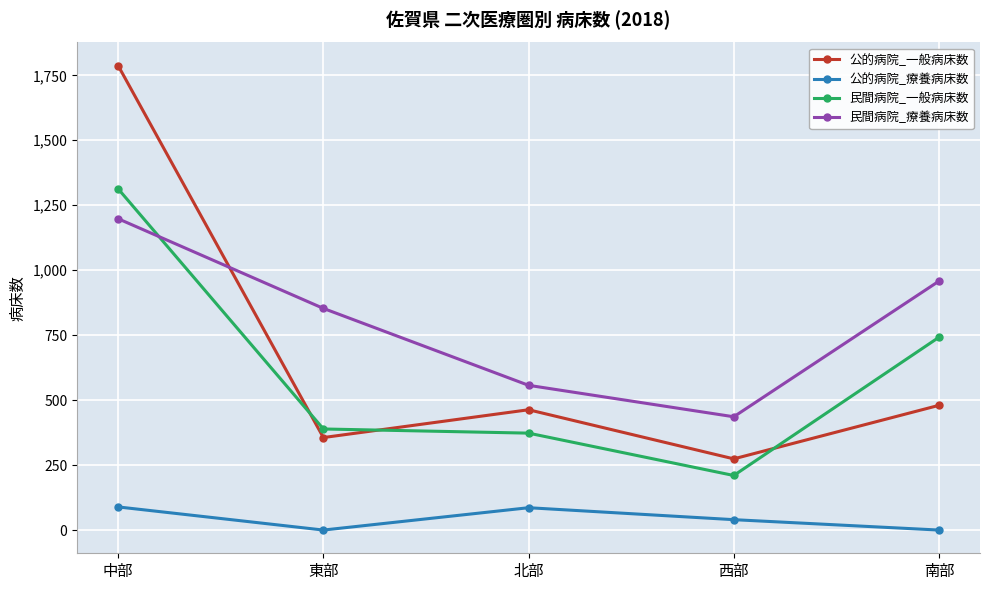

What is the minimum value for 民間病院_療養病床数?

436